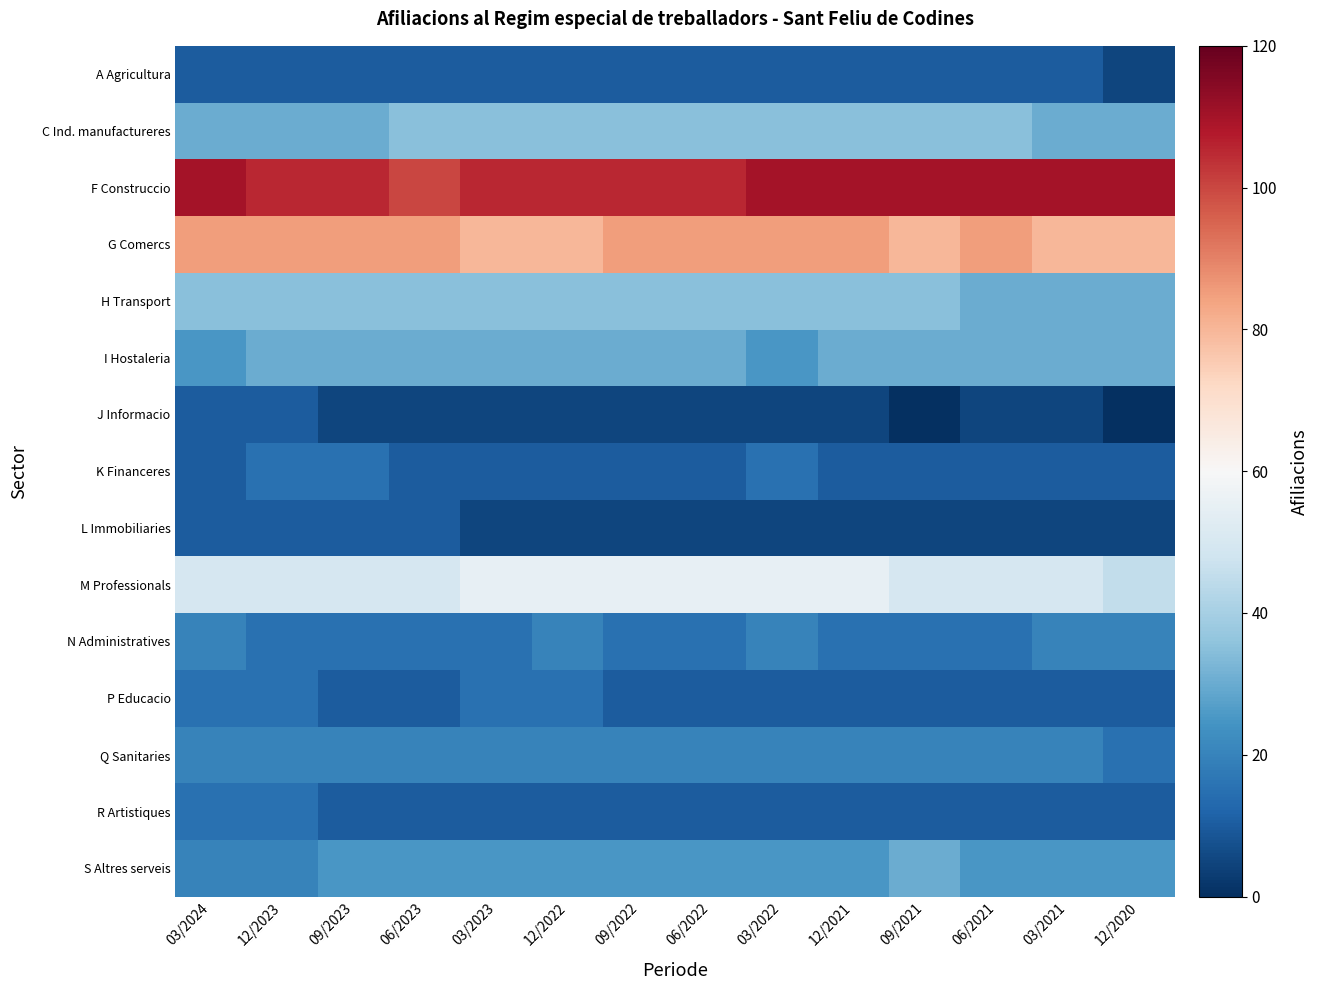

Reading left to right, what are all the values shown in this chart?

A Agricultura: 03/2024=10	12/2023=10	09/2023=10	06/2023=10	03/2023=10	12/2022=10	09/2022=10	06/2022=10	03/2022=10	12/2021=10	09/2021=10	06/2021=10	03/2021=10	12/2020=5
C Ind. manufactureres: 03/2024=30	12/2023=30	09/2023=30	06/2023=35	03/2023=35	12/2022=35	09/2022=35	06/2022=35	03/2022=35	12/2021=35	09/2021=35	06/2021=35	03/2021=30	12/2020=30
F Construccio: 03/2024=110	12/2023=105	09/2023=105	06/2023=100	03/2023=105	12/2022=105	09/2022=105	06/2022=105	03/2022=110	12/2021=110	09/2021=110	06/2021=110	03/2021=110	12/2020=110
G Comercs: 03/2024=85	12/2023=85	09/2023=85	06/2023=85	03/2023=80	12/2022=80	09/2022=85	06/2022=85	03/2022=85	12/2021=85	09/2021=80	06/2021=85	03/2021=80	12/2020=80
H Transport: 03/2024=35	12/2023=35	09/2023=35	06/2023=35	03/2023=35	12/2022=35	09/2022=35	06/2022=35	03/2022=35	12/2021=35	09/2021=35	06/2021=30	03/2021=30	12/2020=30
I Hostaleria: 03/2024=25	12/2023=30	09/2023=30	06/2023=30	03/2023=30	12/2022=30	09/2022=30	06/2022=30	03/2022=25	12/2021=30	09/2021=30	06/2021=30	03/2021=30	12/2020=30
J Informacio: 03/2024=10	12/2023=10	09/2023=5	06/2023=5	03/2023=5	12/2022=5	09/2022=5	06/2022=5	03/2022=5	12/2021=5	09/2021=0	06/2021=5	03/2021=5	12/2020=0
K Financeres: 03/2024=10	12/2023=15	09/2023=15	06/2023=10	03/2023=10	12/2022=10	09/2022=10	06/2022=10	03/2022=15	12/2021=10	09/2021=10	06/2021=10	03/2021=10	12/2020=10
L Immobiliaries: 03/2024=10	12/2023=10	09/2023=10	06/2023=10	03/2023=5	12/2022=5	09/2022=5	06/2022=5	03/2022=5	12/2021=5	09/2021=5	06/2021=5	03/2021=5	12/2020=5
M Professionals: 03/2024=50	12/2023=50	09/2023=50	06/2023=50	03/2023=55	12/2022=55	09/2022=55	06/2022=55	03/2022=55	12/2021=55	09/2021=50	06/2021=50	03/2021=50	12/2020=45
N Administratives: 03/2024=20	12/2023=15	09/2023=15	06/2023=15	03/2023=15	12/2022=20	09/2022=15	06/2022=15	03/2022=20	12/2021=15	09/2021=15	06/2021=15	03/2021=20	12/2020=20
P Educacio: 03/2024=15	12/2023=15	09/2023=10	06/2023=10	03/2023=15	12/2022=15	09/2022=10	06/2022=10	03/2022=10	12/2021=10	09/2021=10	06/2021=10	03/2021=10	12/2020=10
Q Sanitaries: 03/2024=20	12/2023=20	09/2023=20	06/2023=20	03/2023=20	12/2022=20	09/2022=20	06/2022=20	03/2022=20	12/2021=20	09/2021=20	06/2021=20	03/2021=20	12/2020=15
R Artistiques: 03/2024=15	12/2023=15	09/2023=10	06/2023=10	03/2023=10	12/2022=10	09/2022=10	06/2022=10	03/2022=10	12/2021=10	09/2021=10	06/2021=10	03/2021=10	12/2020=10
S Altres serveis: 03/2024=20	12/2023=20	09/2023=25	06/2023=25	03/2023=25	12/2022=25	09/2022=25	06/2022=25	03/2022=25	12/2021=25	09/2021=30	06/2021=25	03/2021=25	12/2020=25